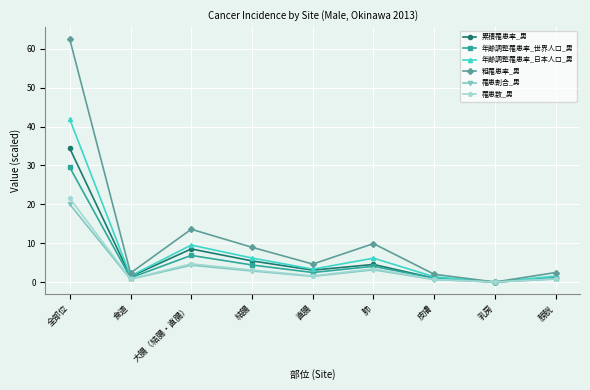

Which label corresponds to the largest value in the chart?

全部位